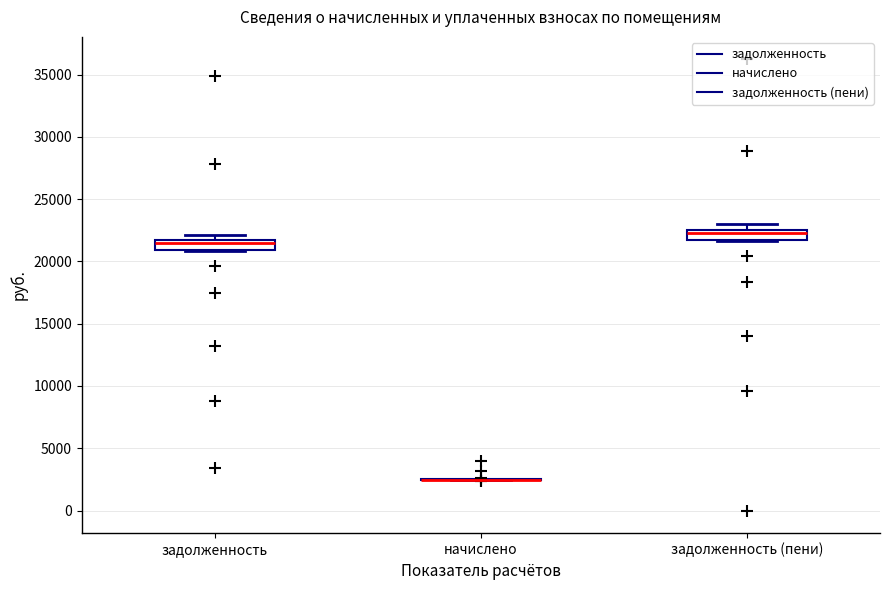

Where is the lower edge of the box for задолженность on the y-axis? The values are not printed on the chart, so give them approximately, as read against the axis.

21000